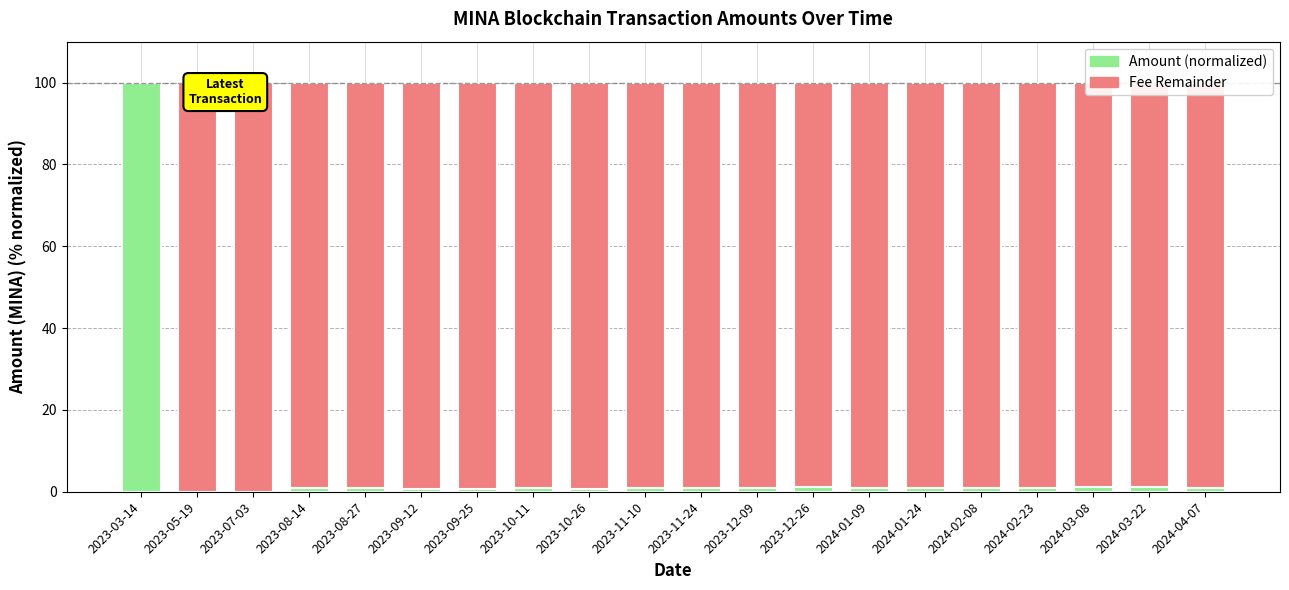

What is the total value across all series at 2023-07-03?

100.0